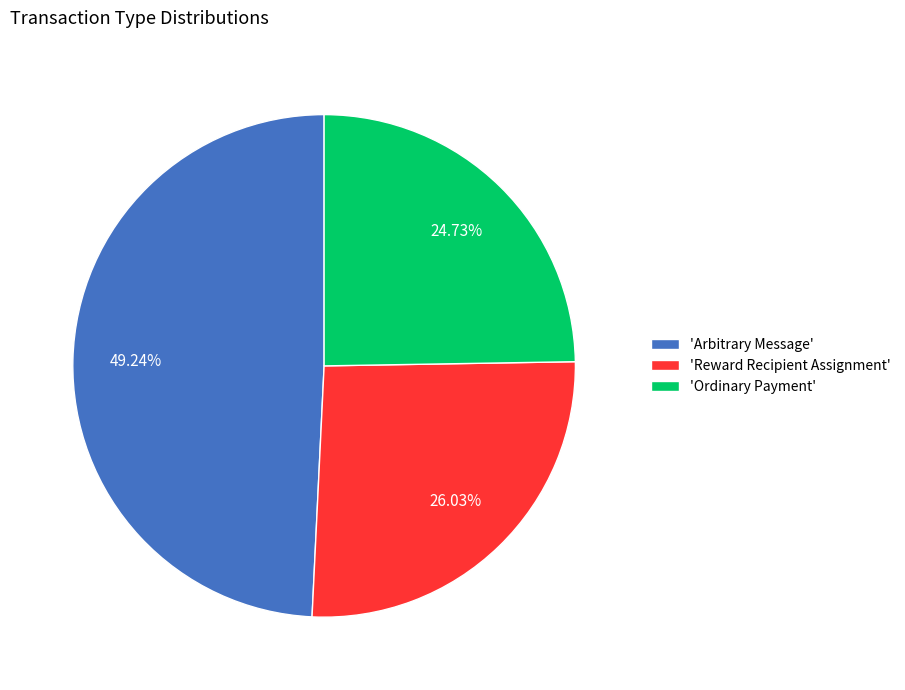

Which has a higher value, 'Arbitrary Message' or 'Reward Recipient Assignment'?

'Arbitrary Message'